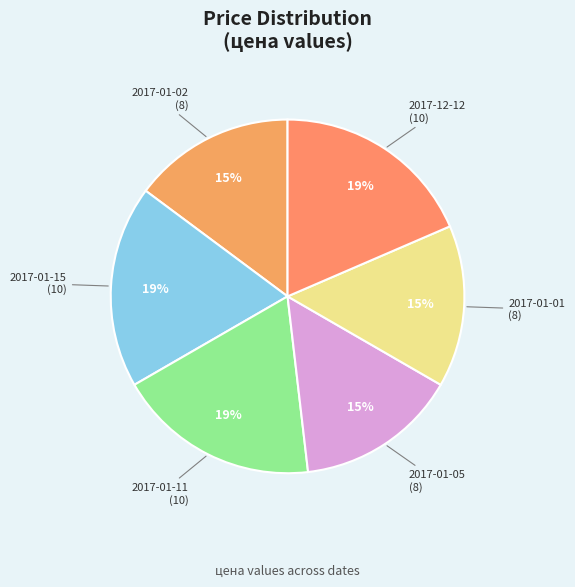

The 2017-01-11 slice represents 31% of the pie. True or false?

False